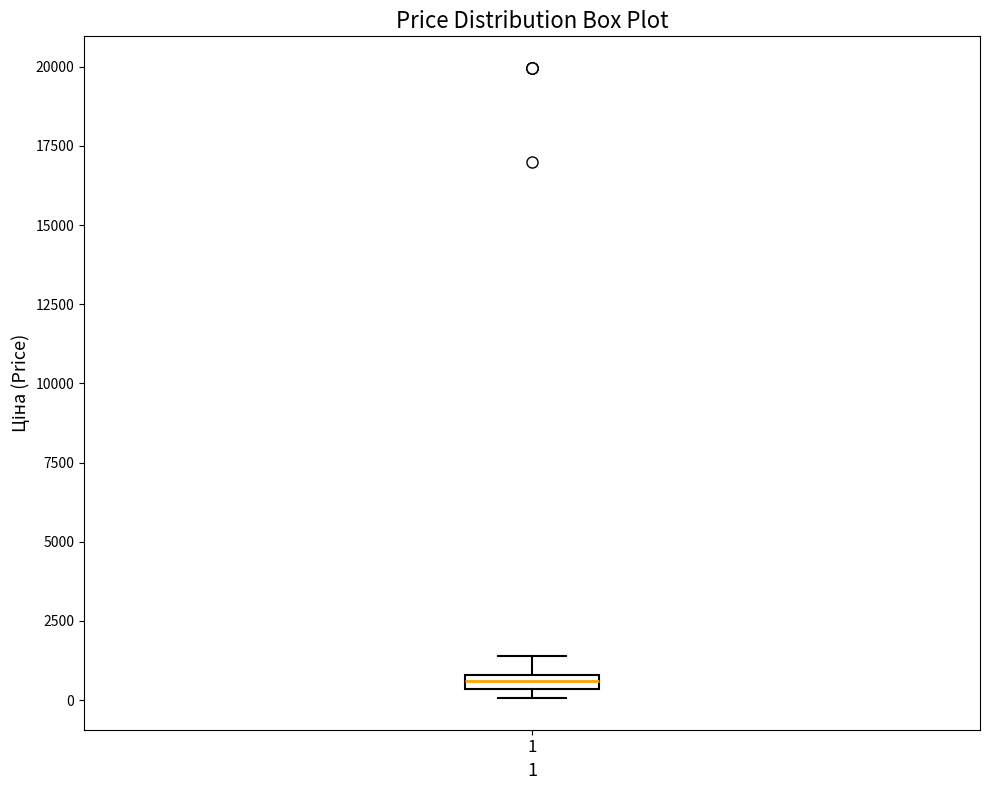

Where does the upper whisker of the box at x = 1 end on the y-axis? The values are not printed on the chart, so give them approximately, as read against the axis.

1500